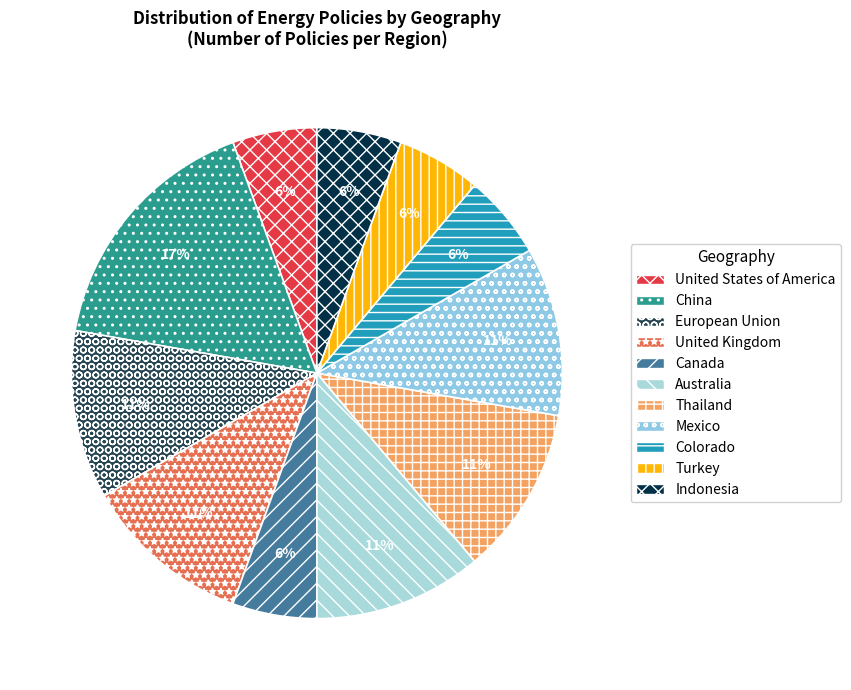

Is the sum of Canada and Indonesia greater than half?

No